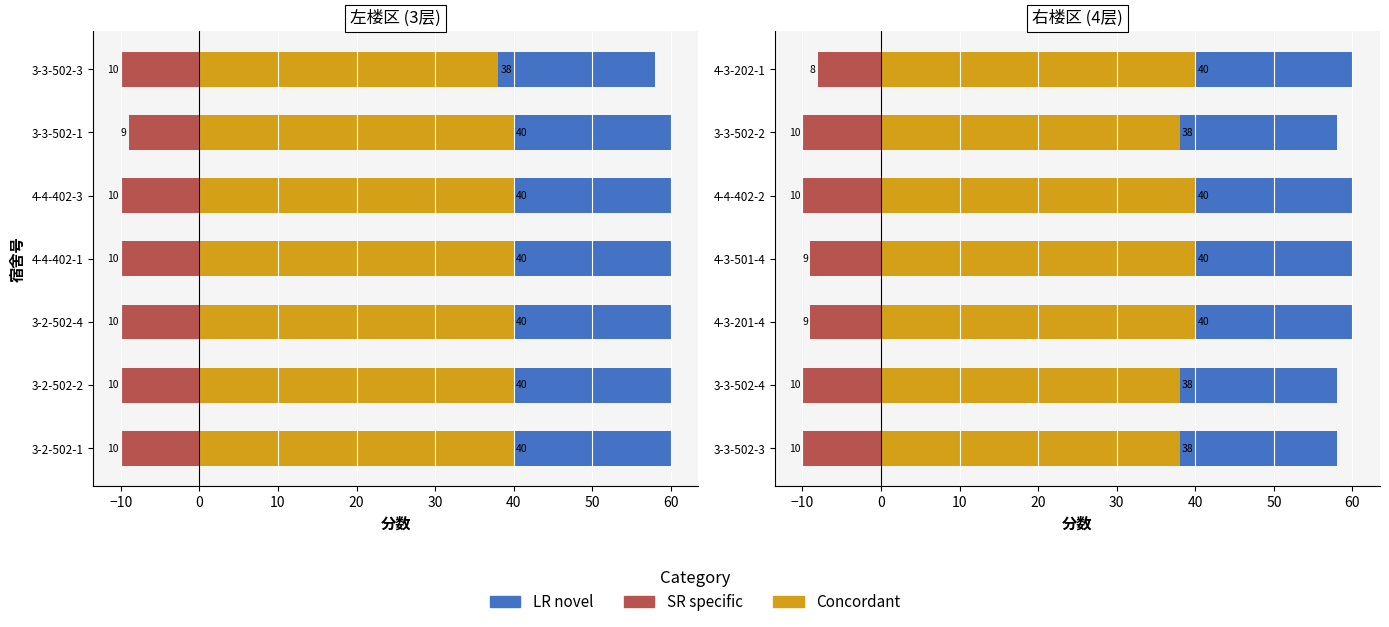

What is the minimum value shown in the chart?

-10.0